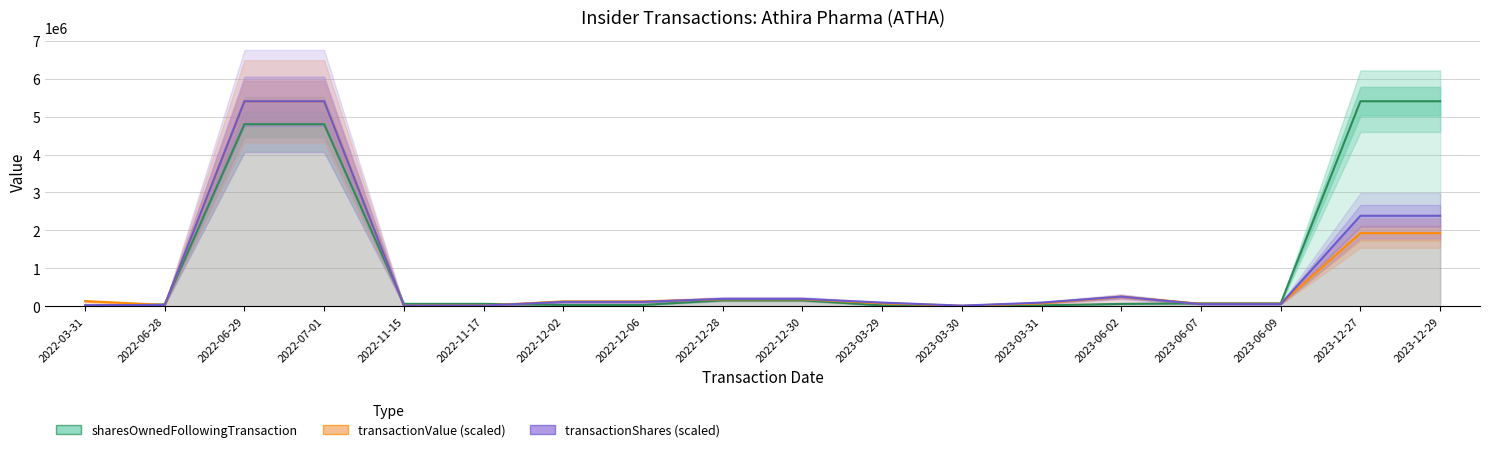

List the series in order of their peak value, highest first.

sharesOwnedFollowingTransaction, transactionValue (scaled), transactionShares (scaled)